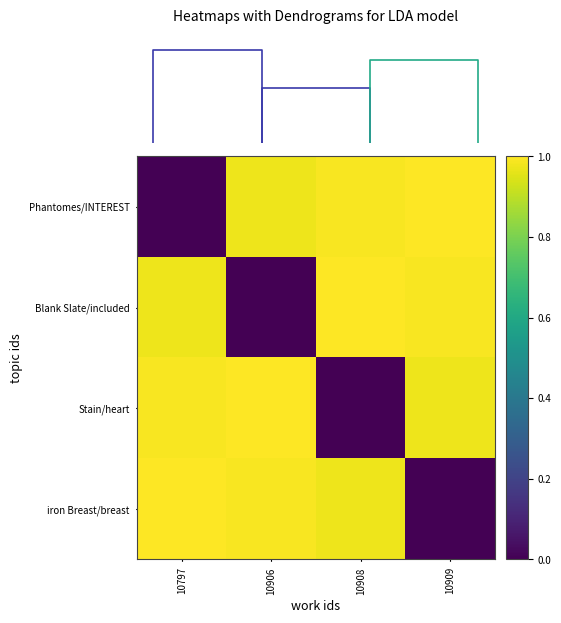

How many data points does each series have?

4